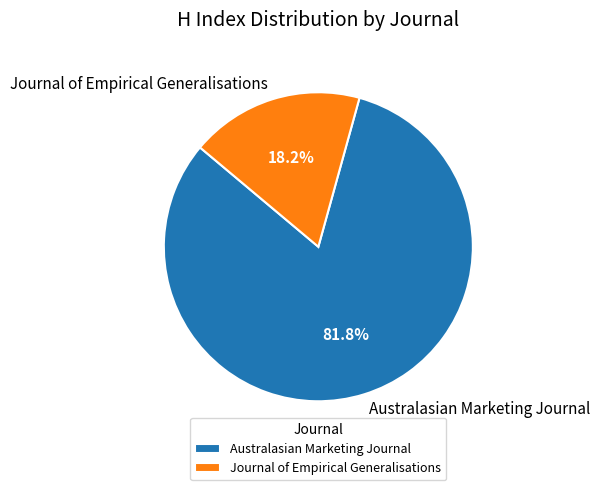

What is the total percentage of Journal of Empirical Generalisations and Australasian Marketing Journal?

100.0%